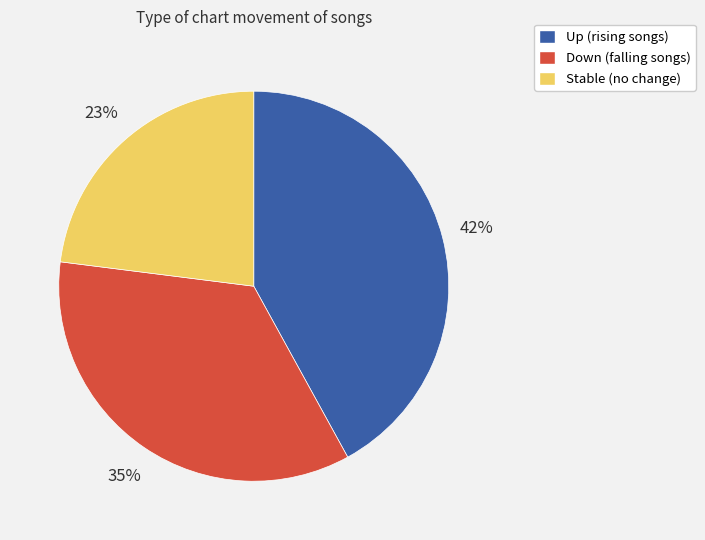

To the nearest percent, what is the difference between the largest and smallest slice percentages?

19%